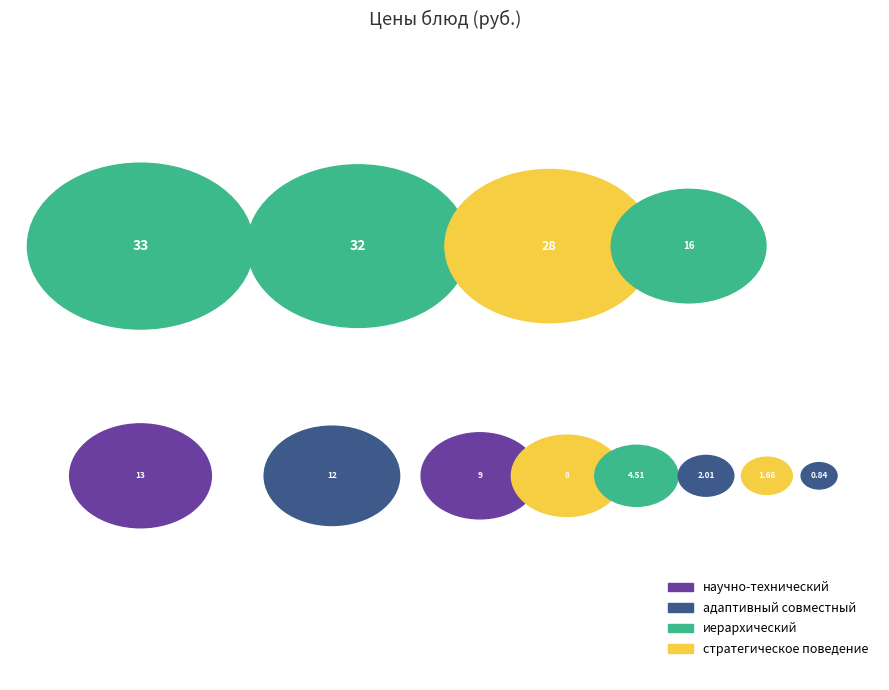

How many slices are in this pie chart?

12